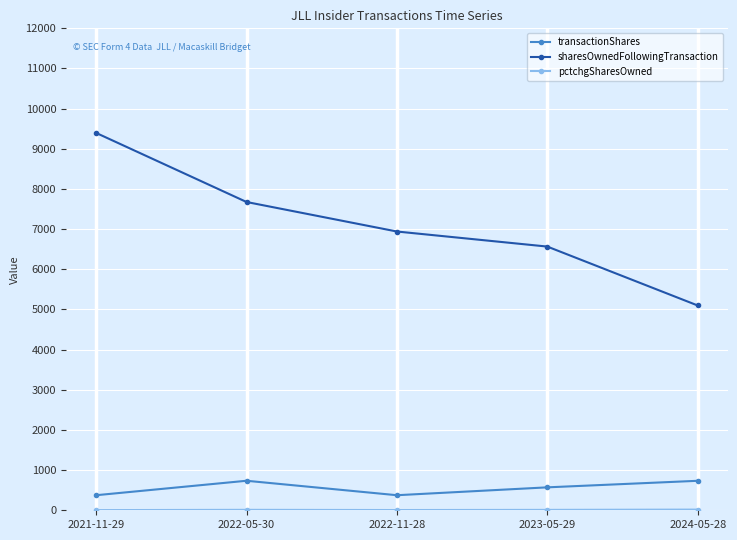

Between 2022-05-30 and 2022-11-28, which series saw the biggest shift?

sharesOwnedFollowingTransaction